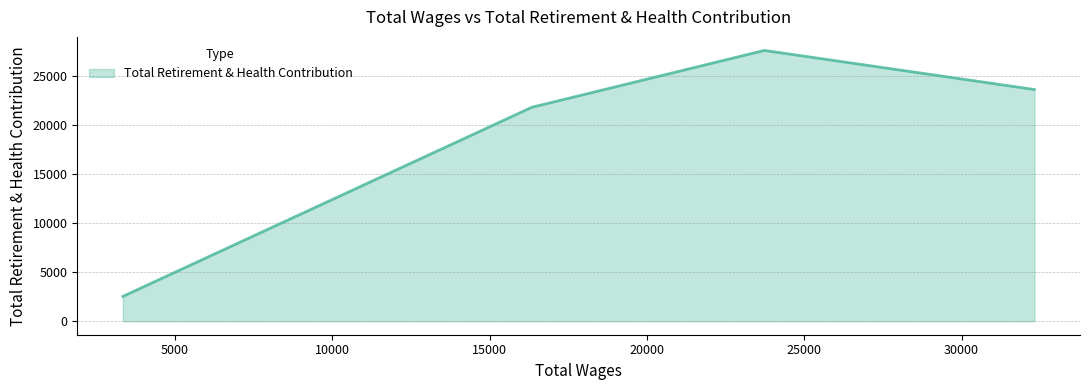

True or false: the data has more than 0 interior local peaks.

True